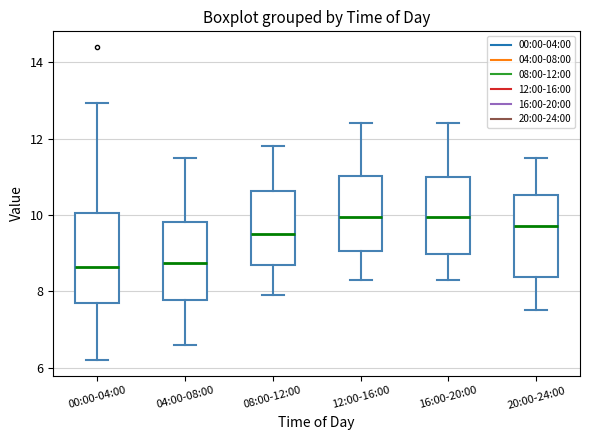

Reading left to right, read every box against the y-axis: the position of its median line, the range the box covers, and the ends of its whiskers. The values are not printed on the chart, so give them approximately, as read against the axis.

00:00-04:00: median 8.6, box 7.6 to 10.0, whiskers 6.2 to 13.0
04:00-08:00: median 8.8, box 7.8 to 9.8, whiskers 6.6 to 11.6
08:00-12:00: median 9.6, box 8.8 to 10.6, whiskers 8.0 to 11.8
12:00-16:00: median 10.0, box 9.0 to 11.0, whiskers 8.4 to 12.4
16:00-20:00: median 10.0, box 9.0 to 11.0, whiskers 8.4 to 12.4
20:00-24:00: median 9.8, box 8.4 to 10.6, whiskers 7.6 to 11.6